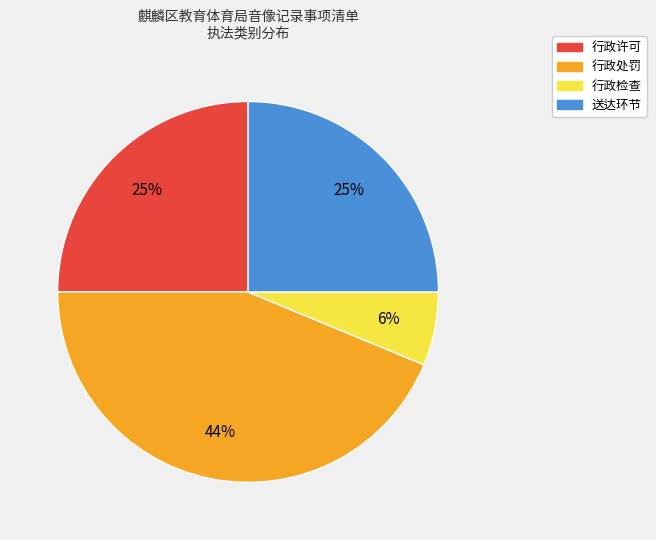

Combined, do 行政处罚 and 送达环节 account for over 50%?

Yes